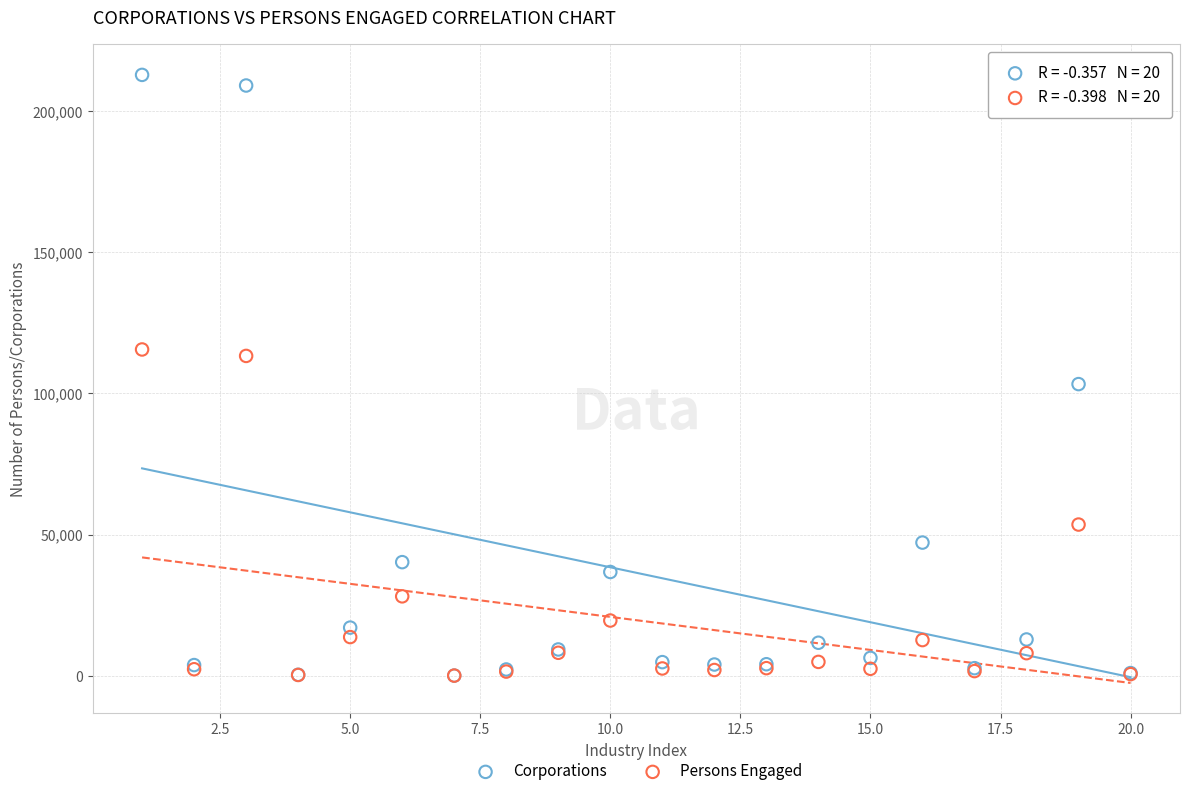

What are all the series names shown in the legend?

Corporations, Persons Engaged